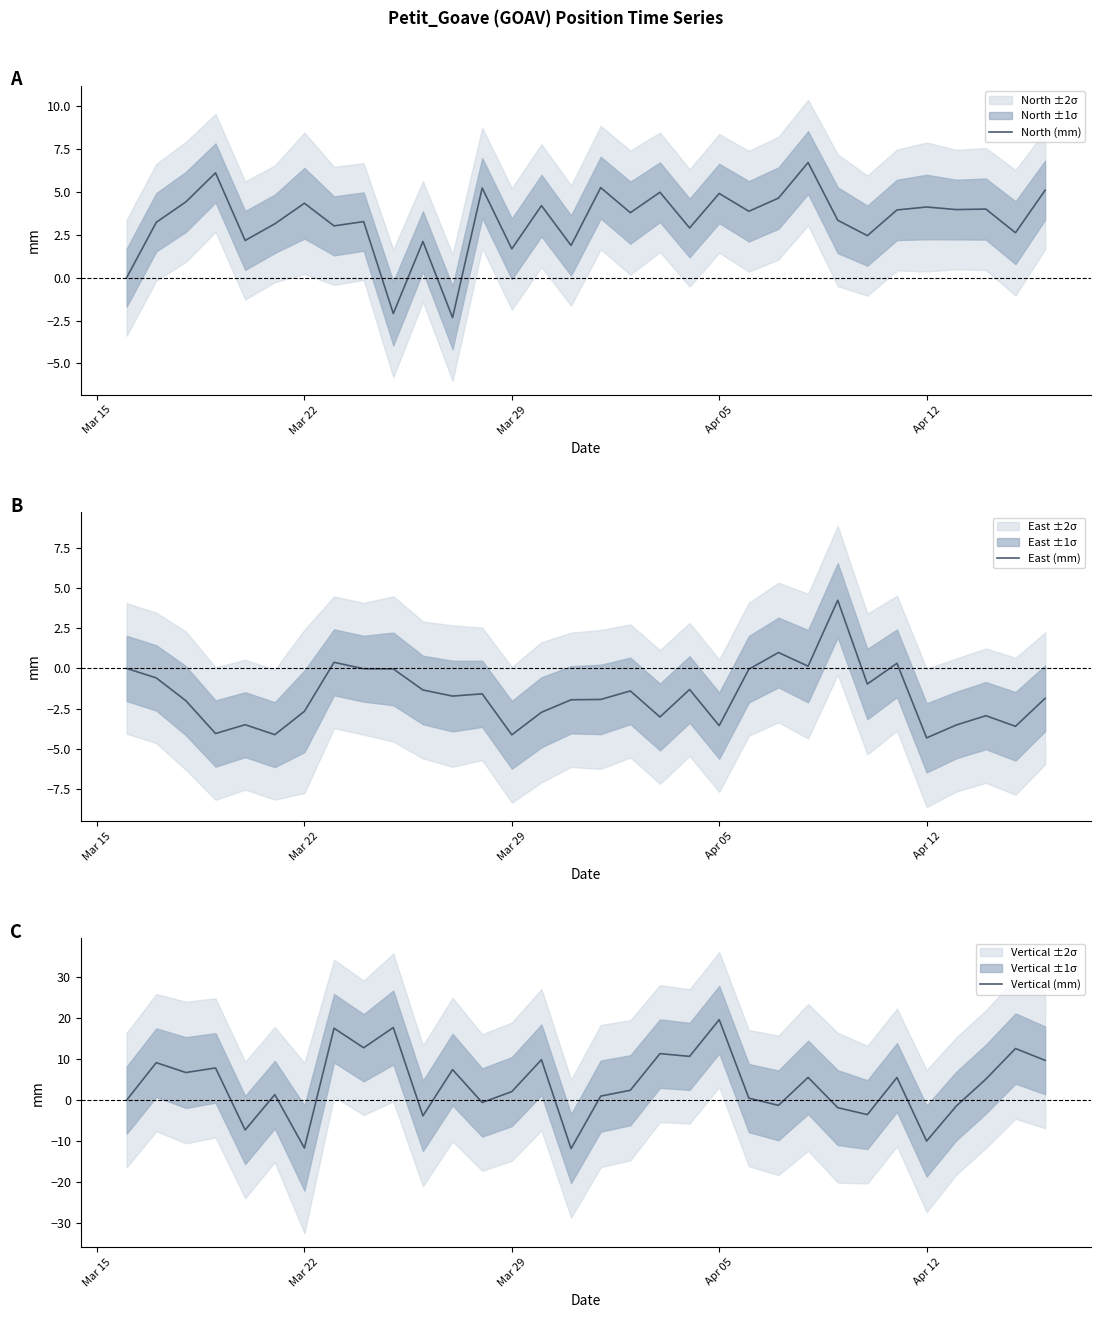

Which series has the largest range (max minus min)?

Vertical (mm)